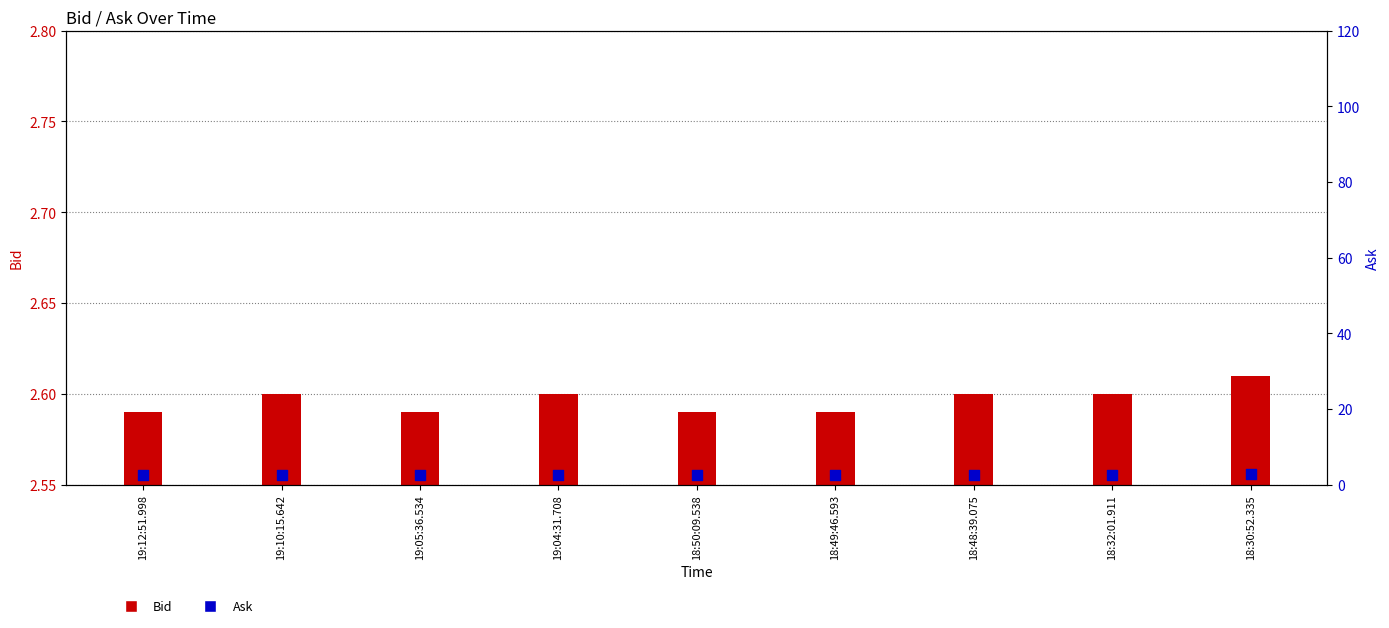

At how many categories does at least one series exceed 2?

9